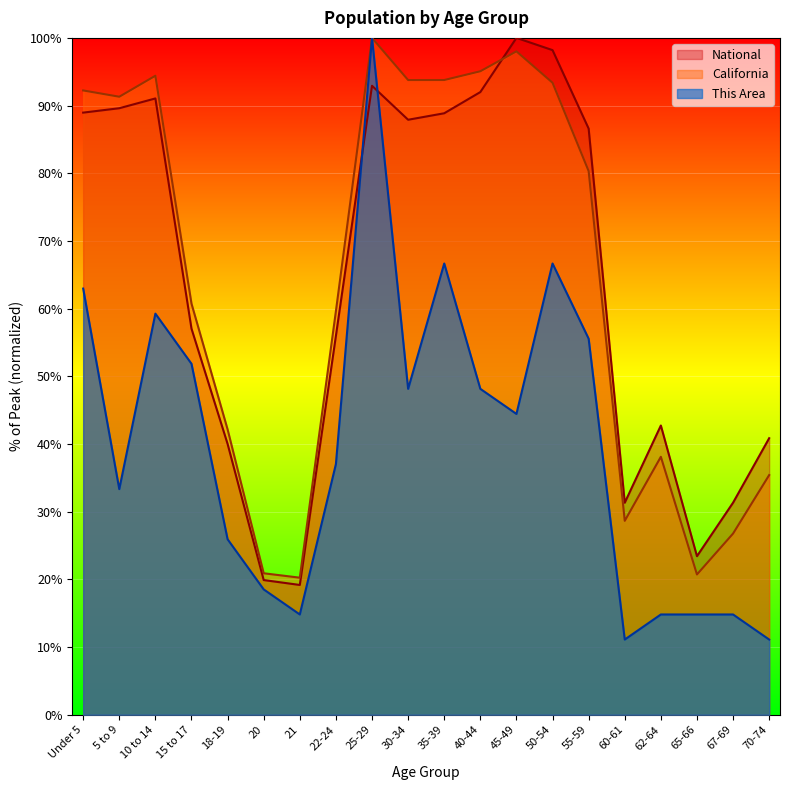

How many series are shown in this chart?

3